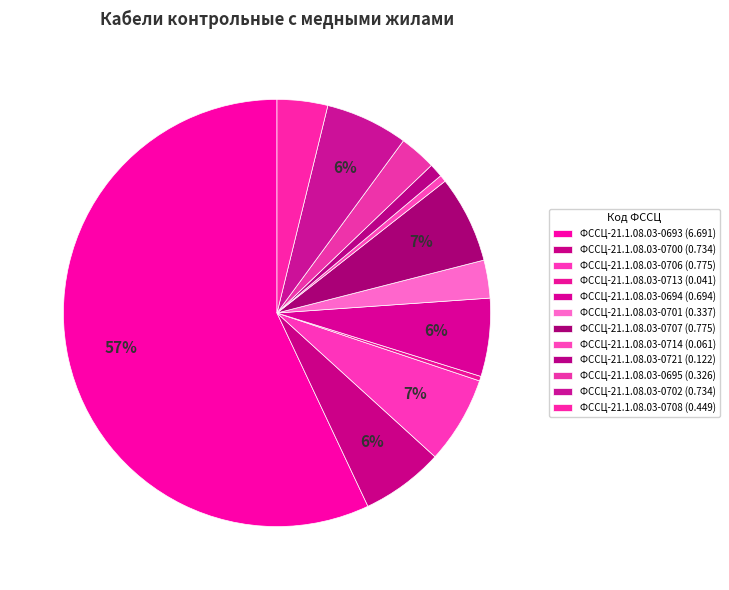

Is it true that ФССЦ-21.1.08.03-0707 is 7% of the pie?

True